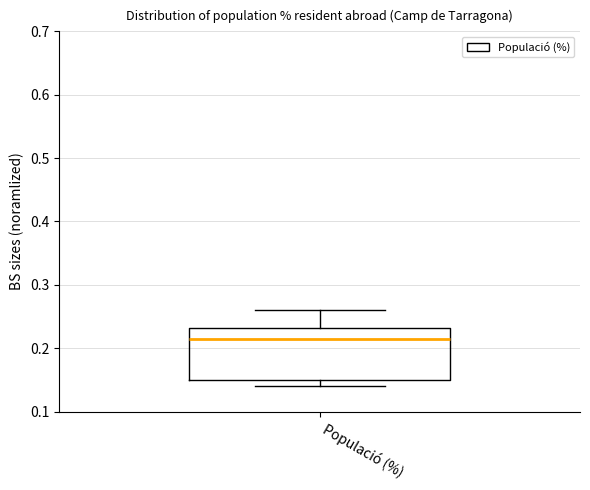

Where does the median line of the box for Populació (%) sit on the y-axis? The values are not printed on the chart, so give them approximately, as read against the axis.

0.22